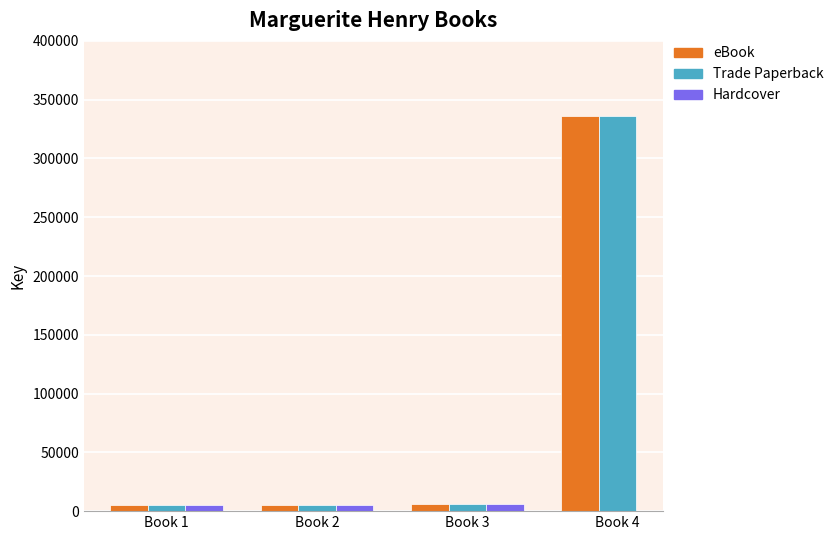

At Book 3, list the series in order from smallest to largest.

eBook, Trade Paperback, Hardcover